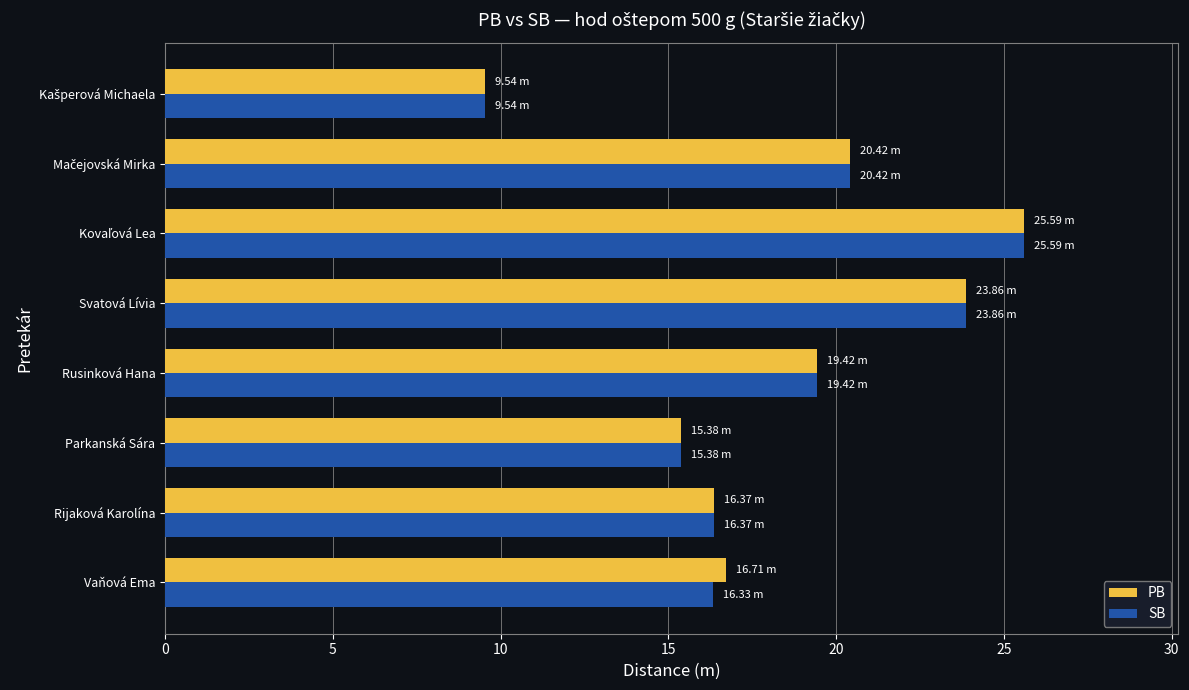

What is the sum of all PB values?

147.3